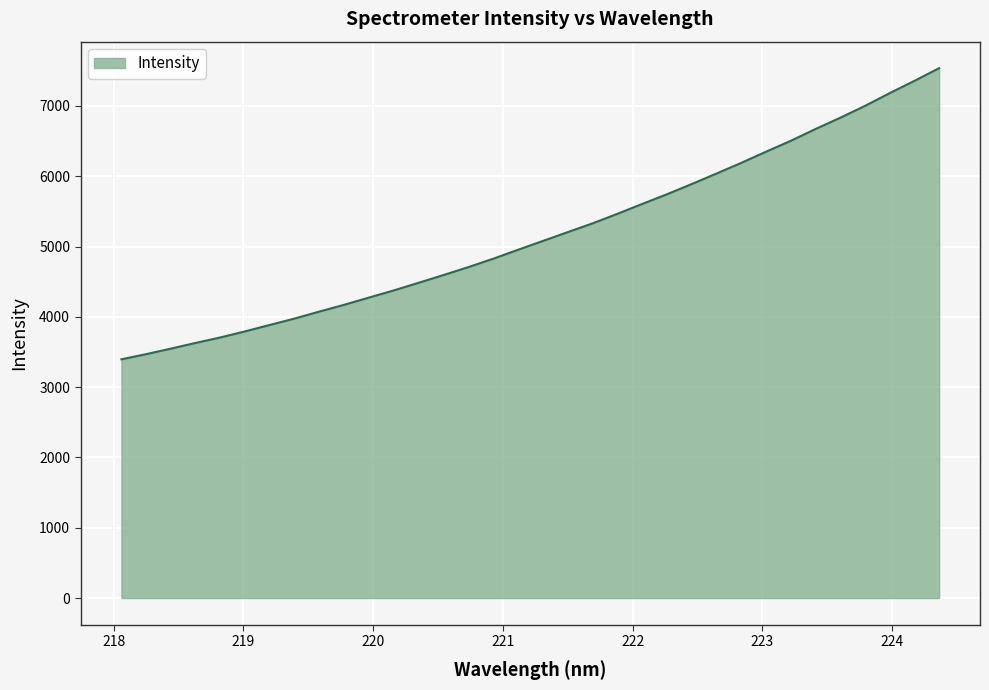

What is the difference between the maximum and minimum values?

4141.5